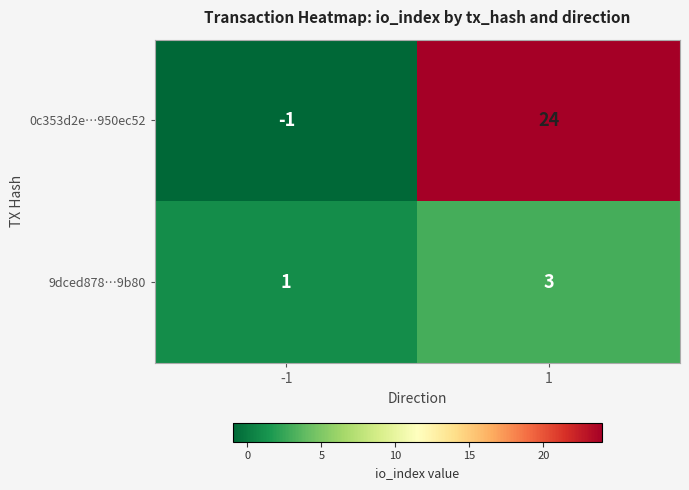

At -1, list the series in order from largest to smallest.

9dced878…9b80, 0c353d2e…950ec52